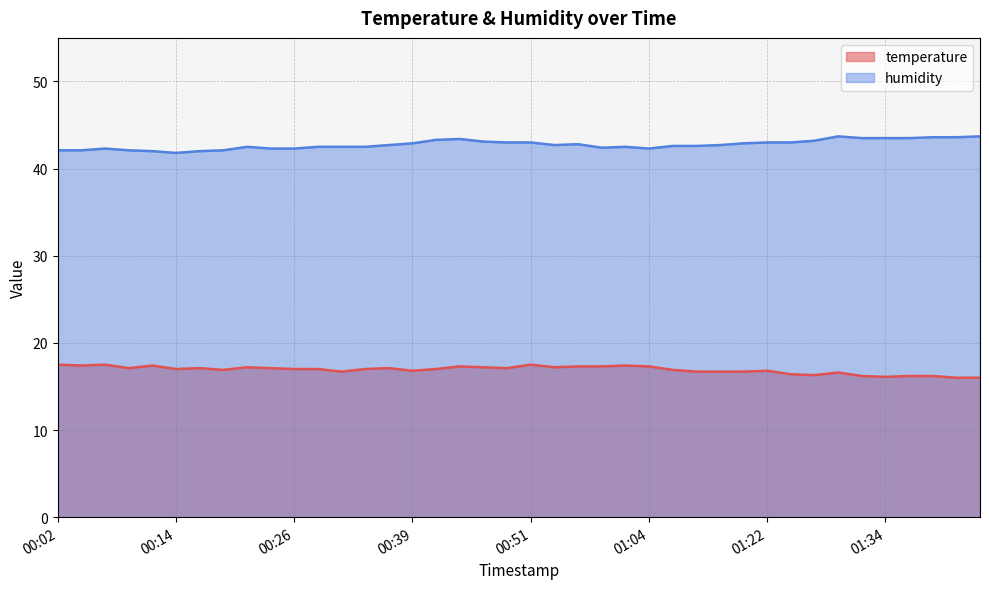

Does the chart display data point markers on the line(s)?

No